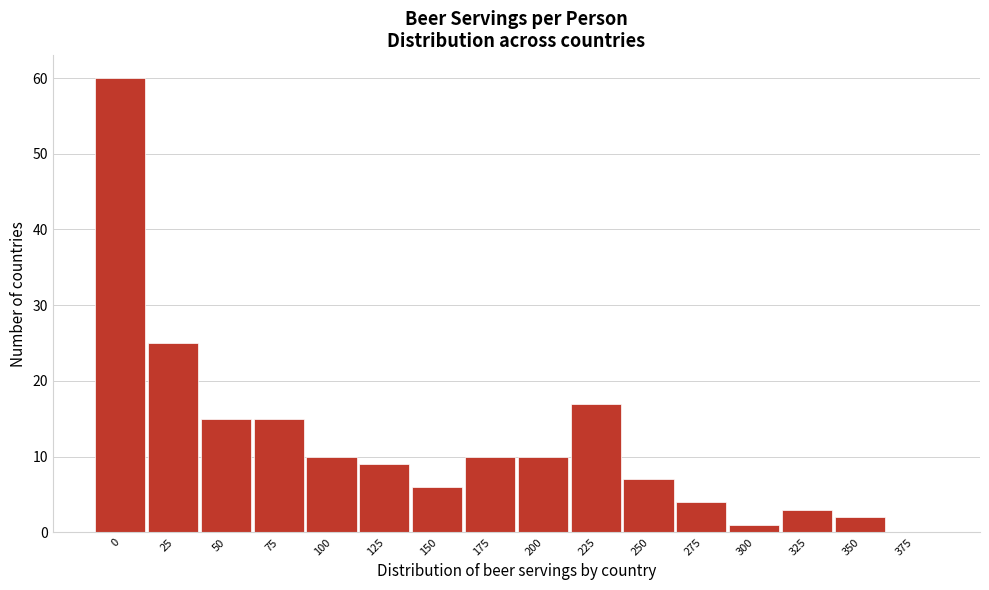

Reading left to right, extract all data points from this chart.

0=60	25=25	50=15	75=15	100=10	125=9	150=6	175=10	200=10	225=17	250=7	275=4	300=1	325=3	350=2	375=0